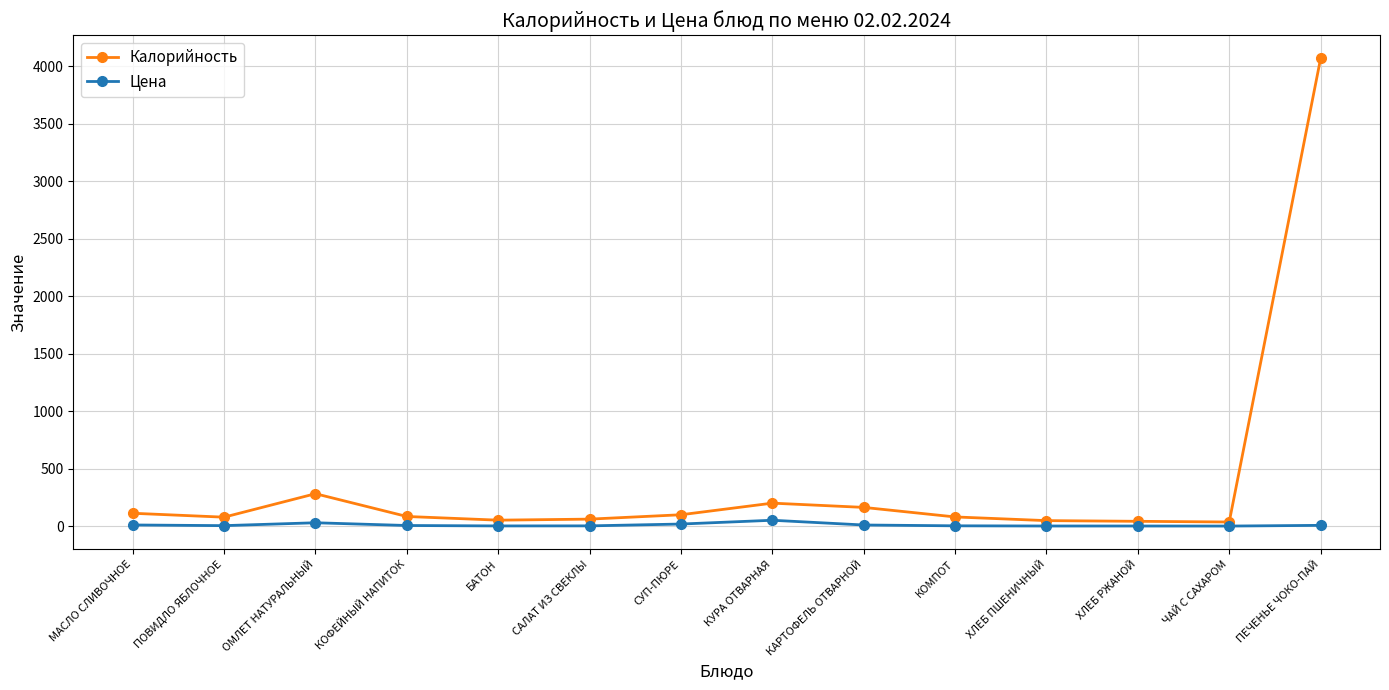

What is the sum of all Цена values?

146.1